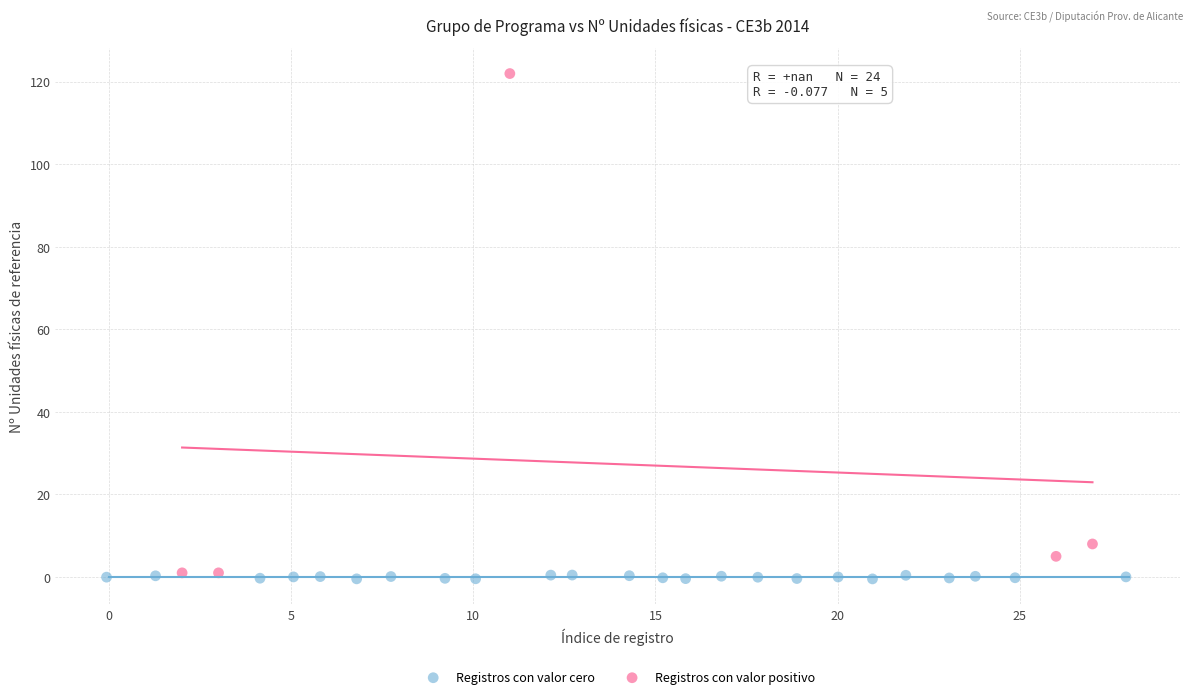

Which series reaches the maximum Y coordinate?

Registros con valor positivo